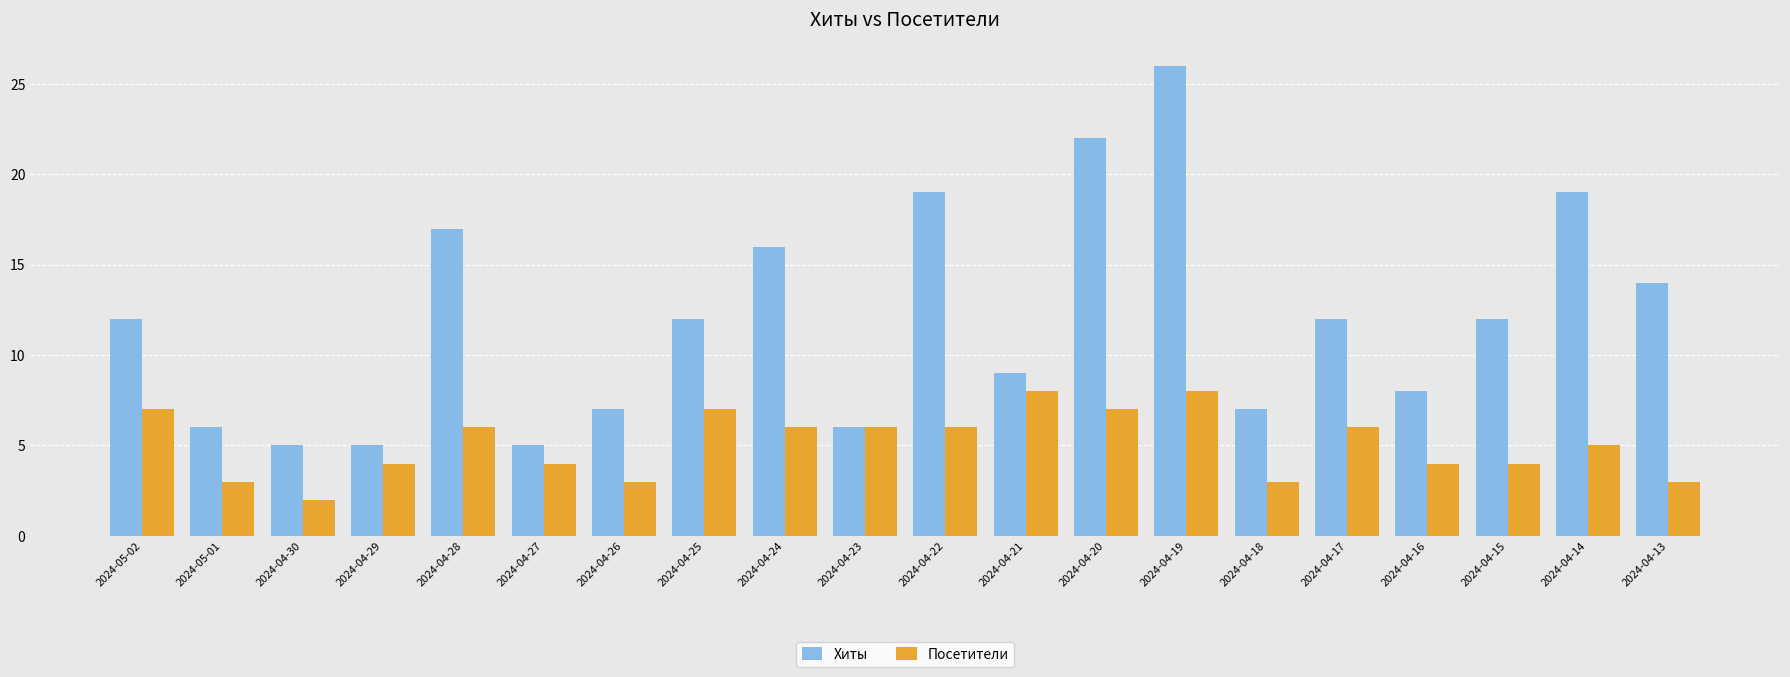

Rank the series by their maximum value, from lowest to highest.

Посетители, Хиты